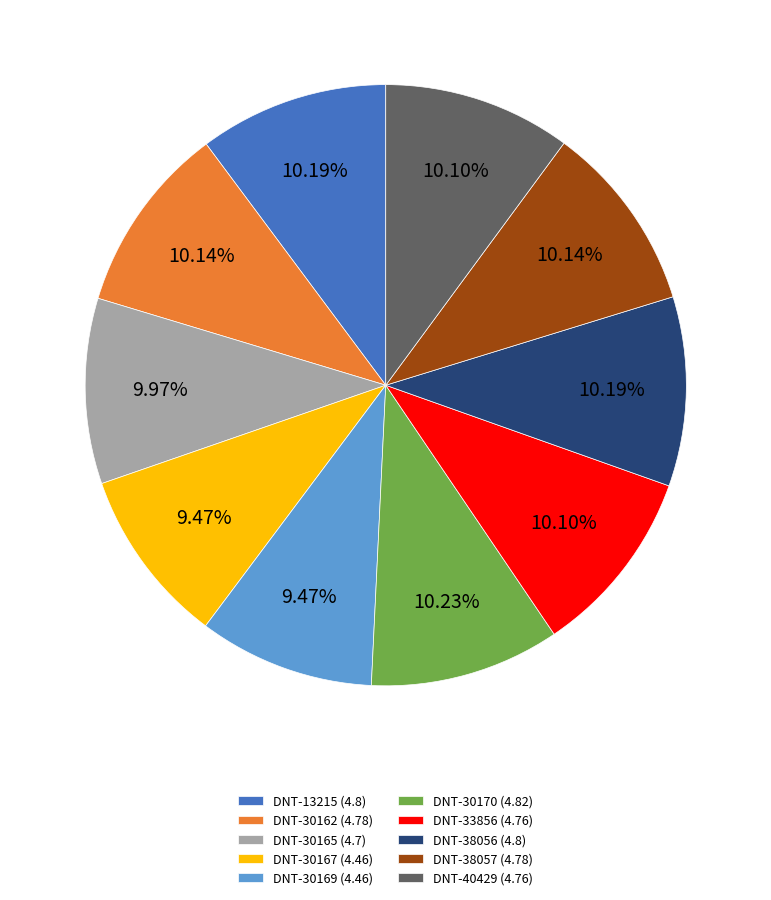

Is it true that DNT-38057 is 3% of the pie?

False